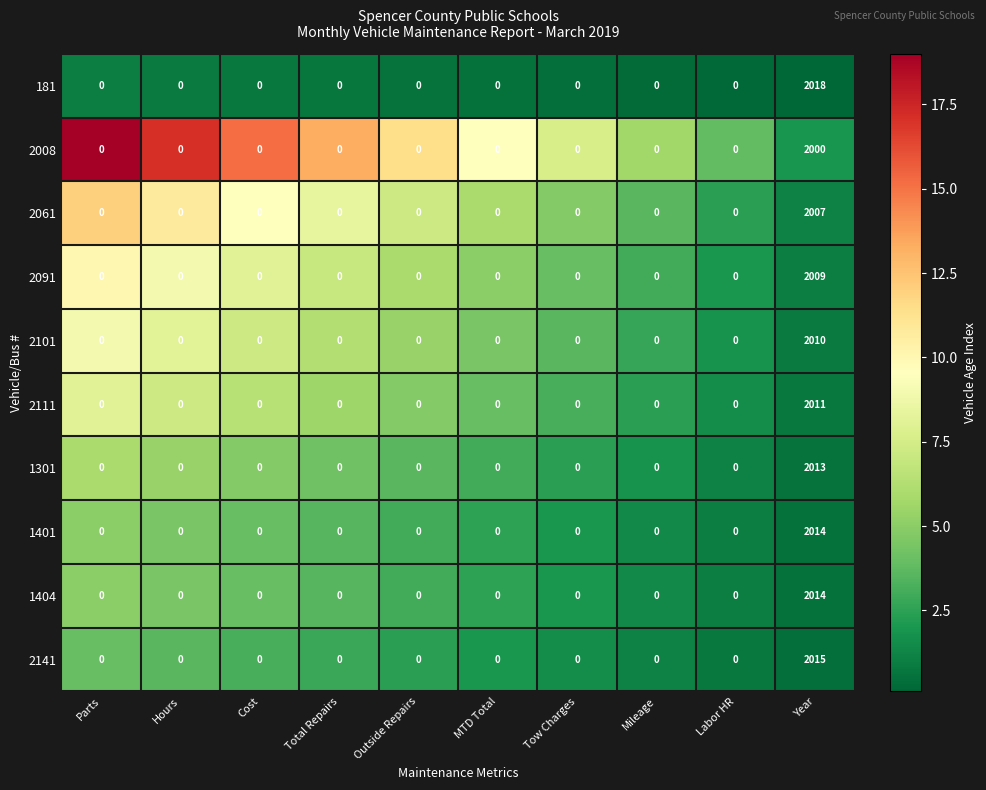

Which series has the widest spread of values?

181